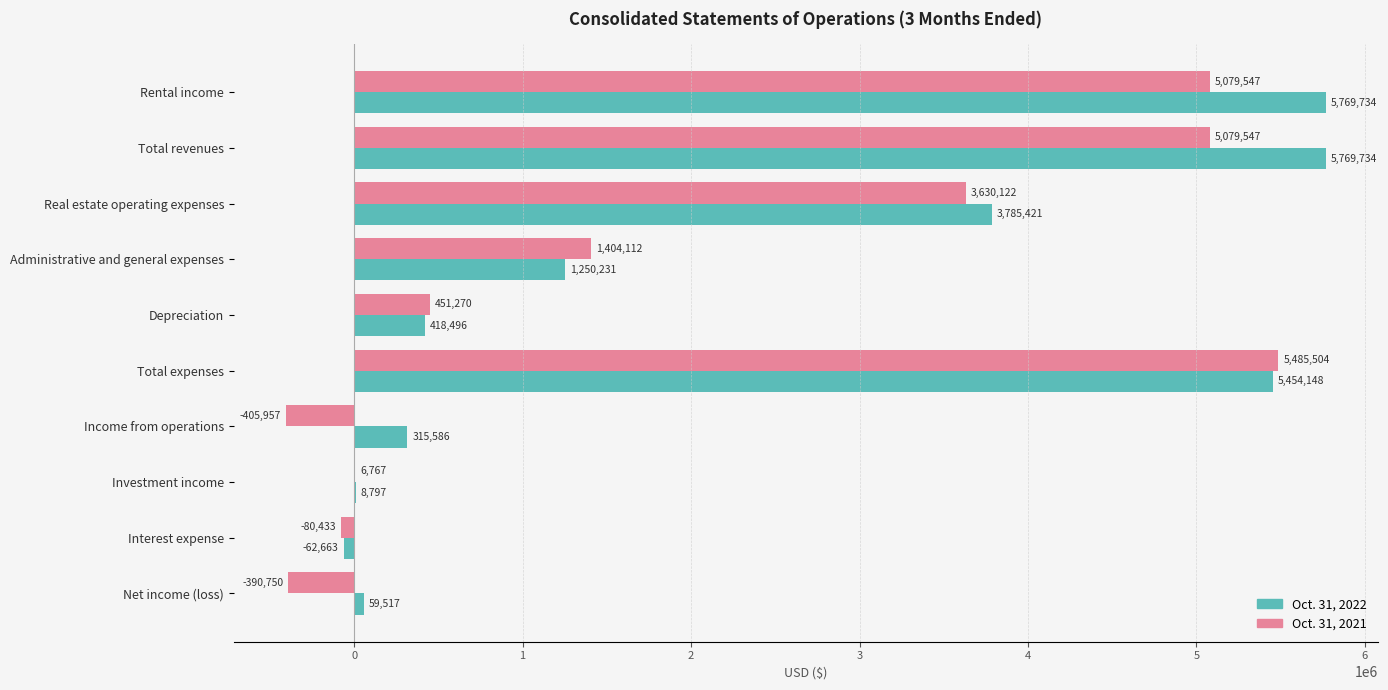

What is the approximate value of Oct. 31, 2022 at Net income (loss), to the nearest 100?

59500